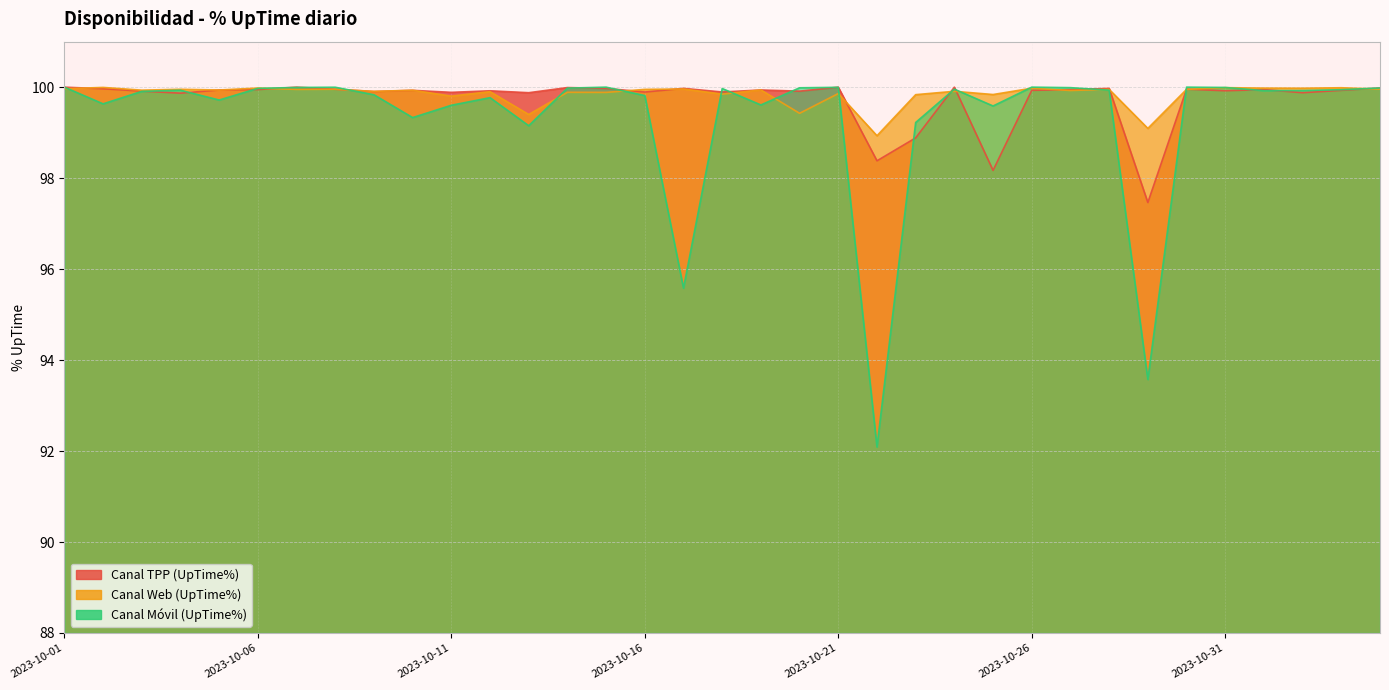

Reading left to right, list all the values displayed in this chart.

Canal TPP (UpTime%): 100.0	100.0	99.9	99.9	99.9	99.9	100.0	100.0	99.9	99.9	99.9	99.9	99.9	100.0	100.0	99.9	100.0	99.9	99.9	99.9	100.0	98.4	98.9	100.0	98.2	99.9	99.9	100.0	97.5	100.0	99.9	99.9	99.9	99.9	100.0
Canal Web (UpTime%): 100.0	100.0	99.9	100.0	99.9	100.0	100.0	100.0	99.9	99.9	99.8	99.9	99.4	99.9	99.9	100.0	100.0	99.8	99.9	99.4	99.9	98.9	99.8	99.9	99.8	100.0	99.9	100.0	99.1	100.0	100.0	100.0	100.0	100.0	100.0
Canal Móvil (UpTime%): 100.0	99.6	99.9	99.9	99.7	100.0	100.0	100.0	99.8	99.3	99.6	99.8	99.2	100.0	100.0	99.8	95.6	100.0	99.6	100.0	100.0	92.1	99.2	100.0	99.6	100.0	100.0	99.9	93.6	100.0	100.0	99.9	99.9	99.9	100.0